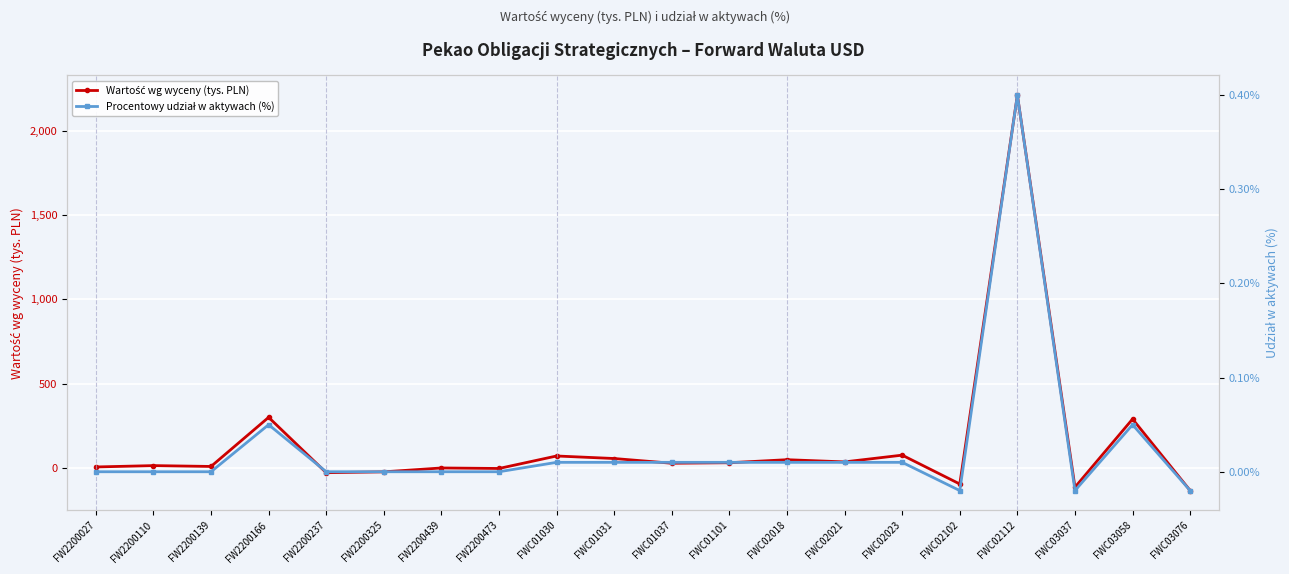

What is the approximate value of Wartość wg wyceny (tys. PLN) at FW2200110?

15.0